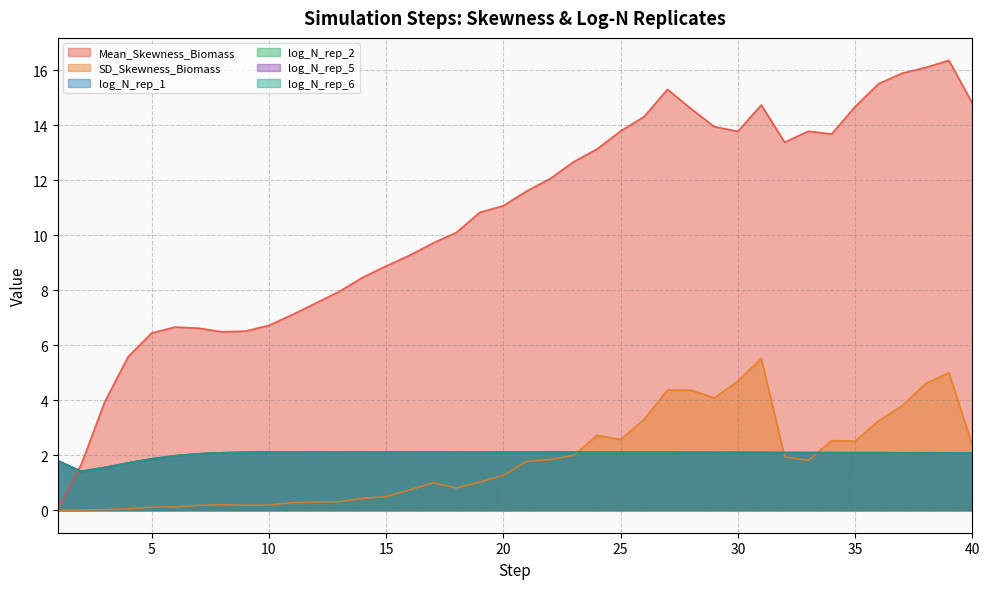

What is the total value across all series at 29?

26.4